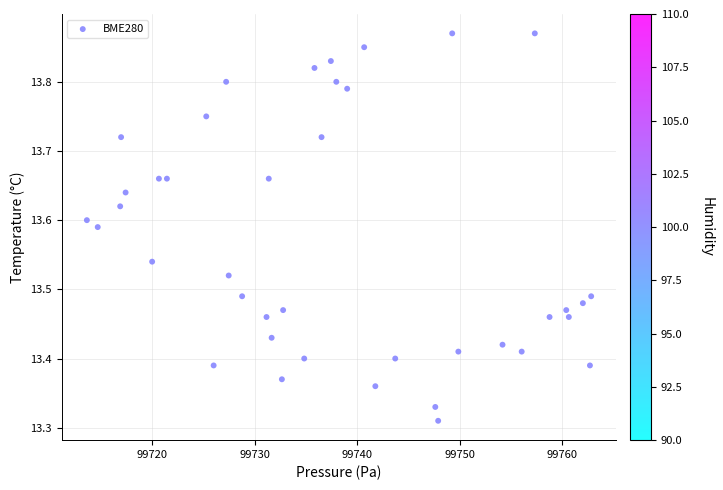

What is the range of X values (max minus min)?

49.2